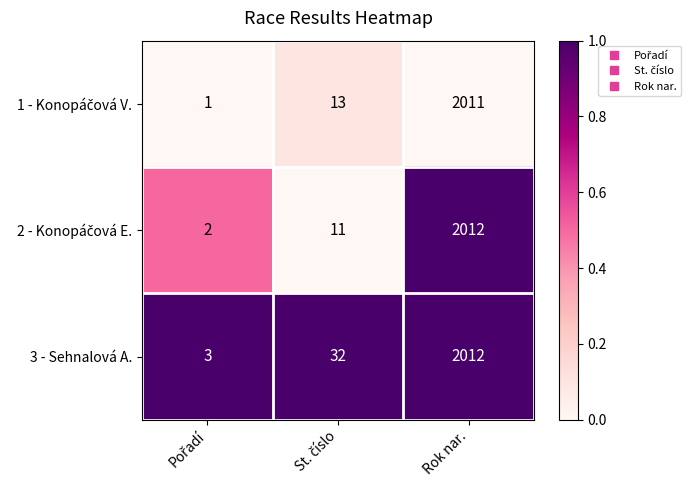

Which label corresponds to the largest value in the chart?

Rok nar.